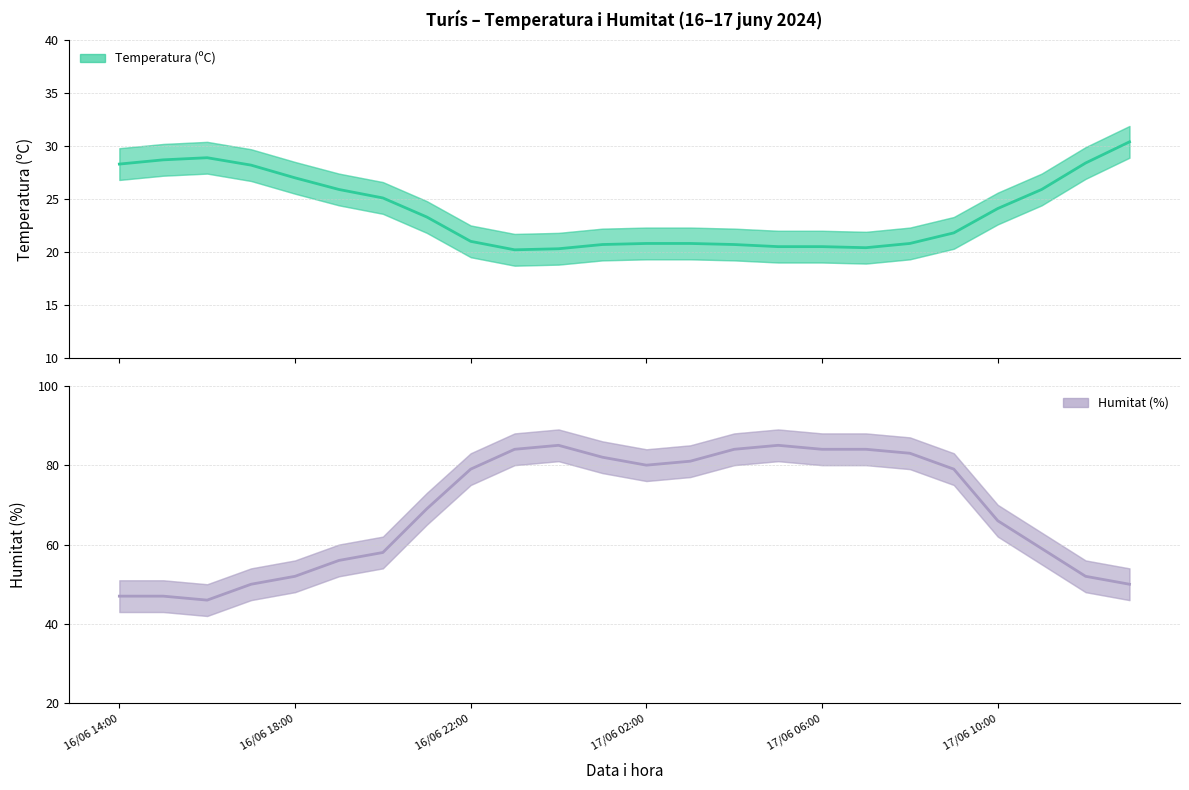

True or false: Humitat (%) and Temperatura (ºC) cross at least once.

False